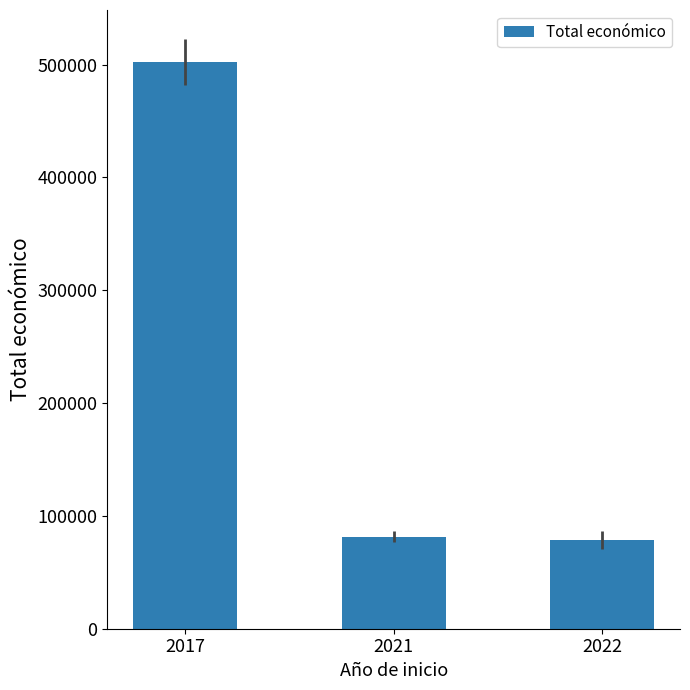

Approximately how many times larger is the value at 2017 compared to 2021?

6.2